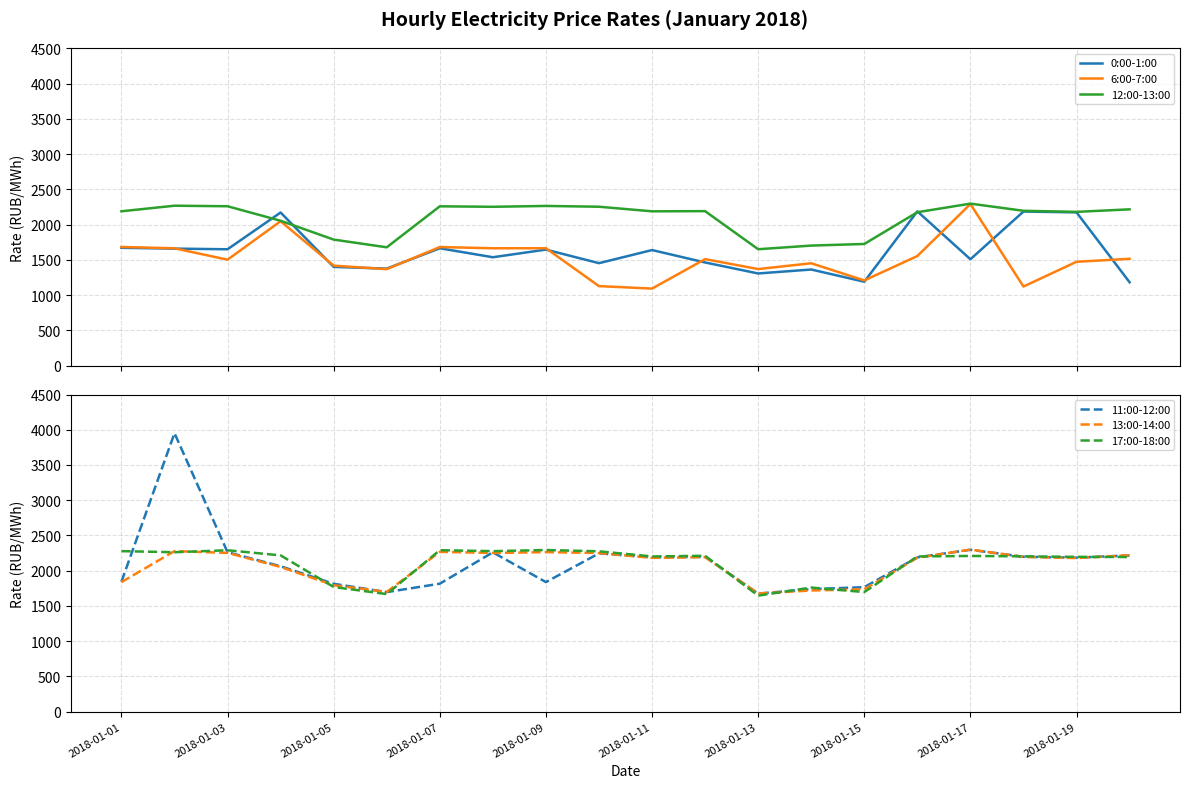

What is the spread (max minus min) of values at 19?

1038.0